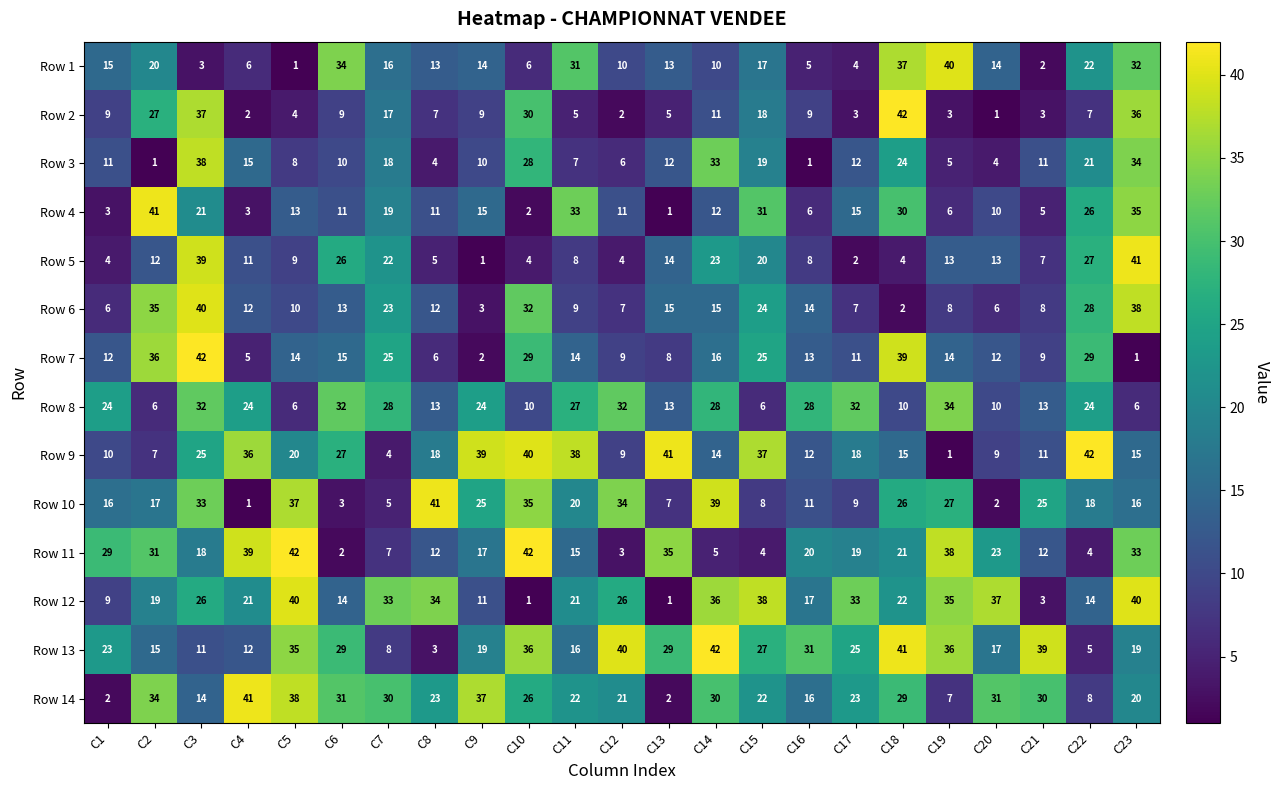

At C19, list the series in order from smallest to largest.

Row 9, Row 2, Row 3, Row 4, Row 14, Row 6, Row 5, Row 7, Row 10, Row 8, Row 12, Row 13, Row 11, Row 1